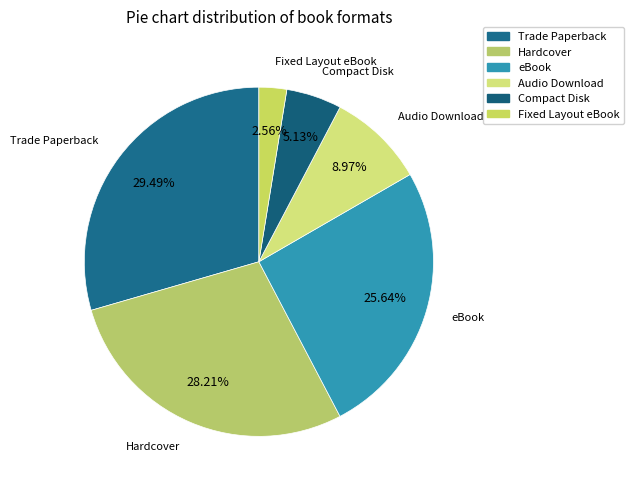

To the nearest percent, what percentage of the pie is Trade Paperback?

29%